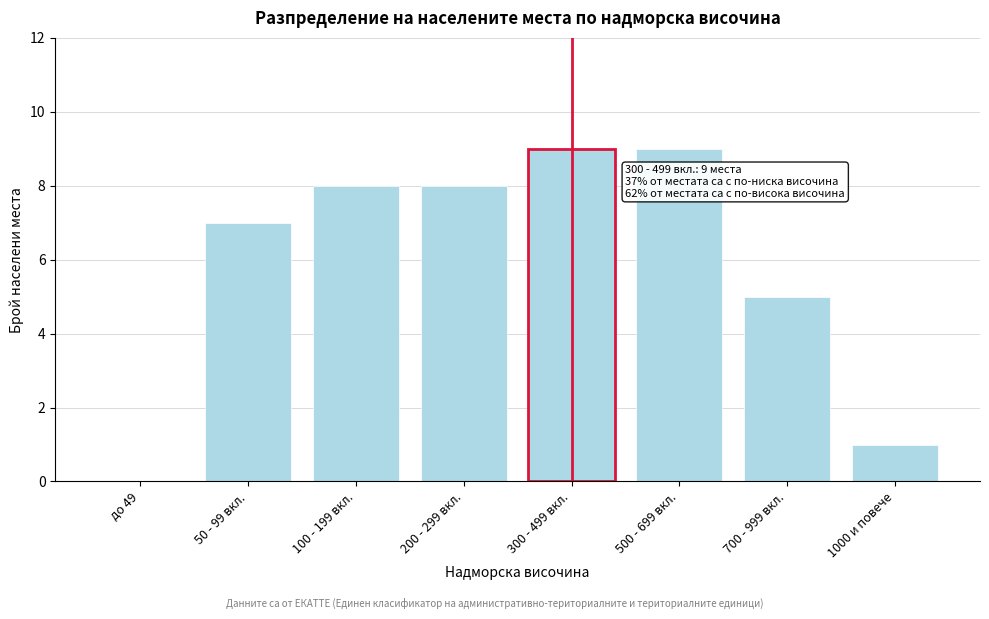

Reading left to right, list all the values displayed in this chart.

до 49=0	50 - 99 вкл.=7	100 - 199 вкл.=8	200 - 299 вкл.=8	300 - 499 вкл.=9	500 - 699 вкл.=9	700 - 999 вкл.=5	1000 и повече=1